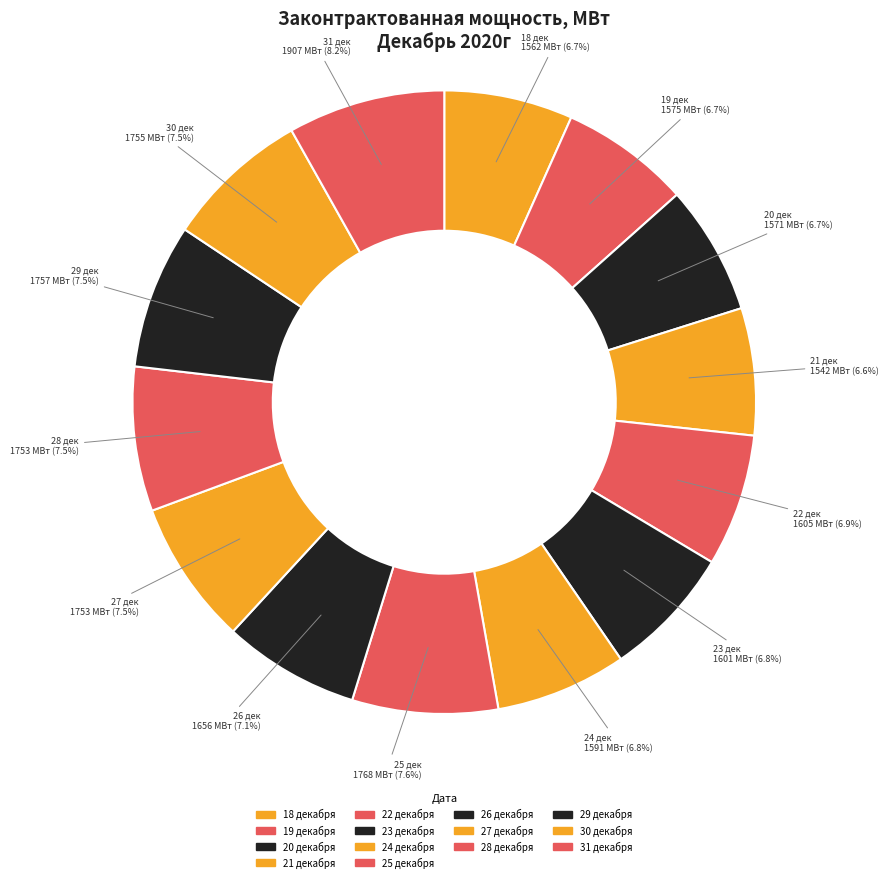

Rank the categories by value from highest to lowest.

31 декабря 2020г, 25 декабря 2020г, 29 декабря 2020г, 30 декабря 2020г, 27 декабря 2020г, 28 декабря 2020г, 26 декабря 2020г, 22 декабря 2020г, 23 декабря 2020г, 24 декабря 2020г, 19 декабря 2020г, 20 декабря 2020г, 18 декабря 2020г, 21 декабря 2020г